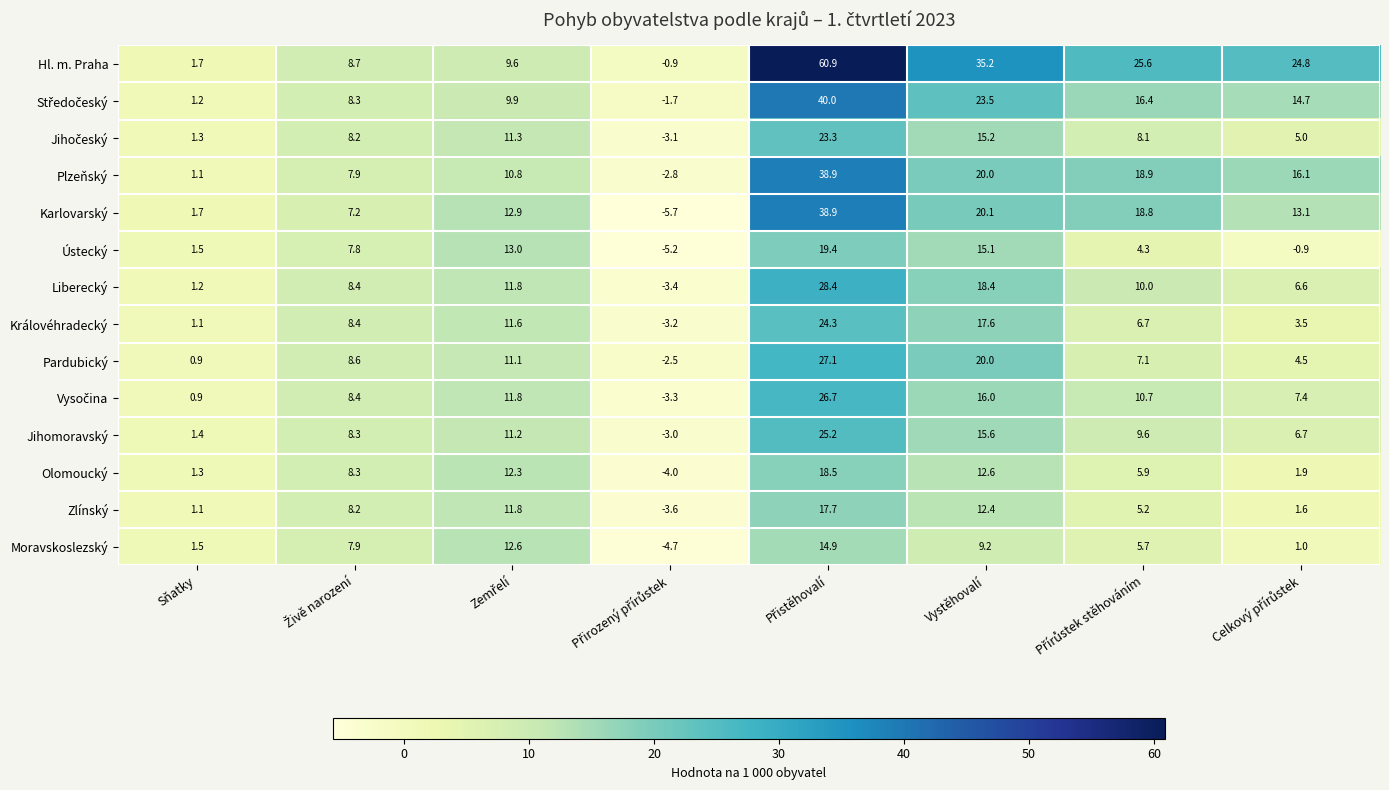

What is the average value of the Moravskoslezský series?

6.0